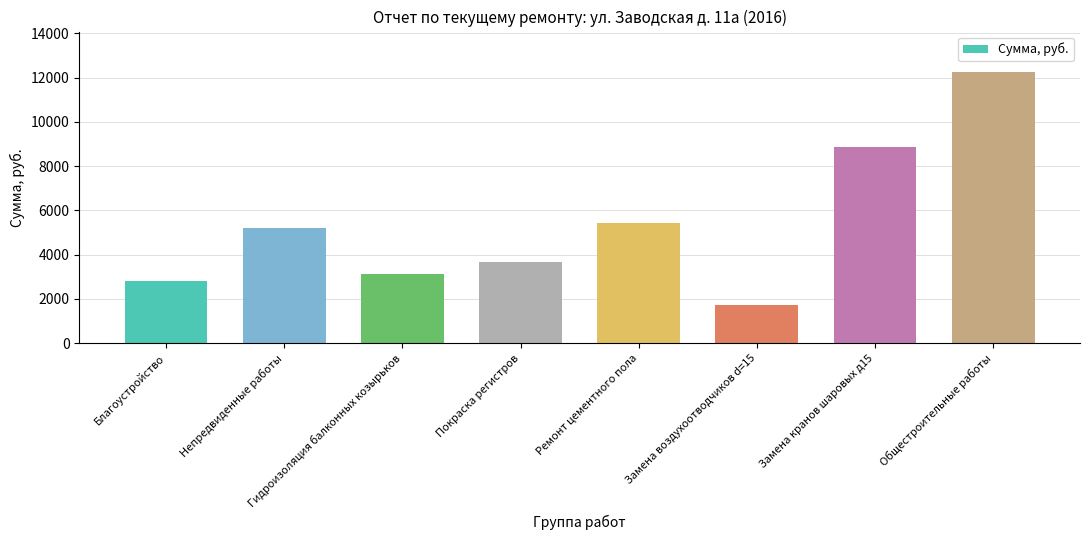

At which label is the value closest to 6987?

Ремонт цементного пола